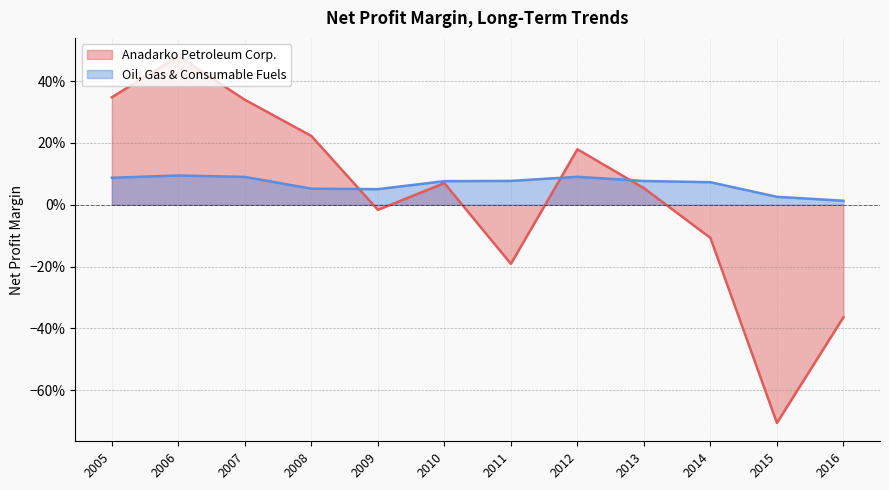

How many positive values does the Anadarko Petroleum Corp. series have?

7